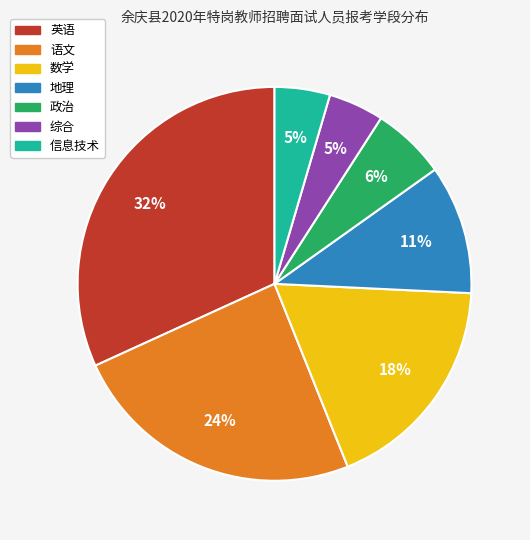

To the nearest percent, what is the average slice percentage?

14%